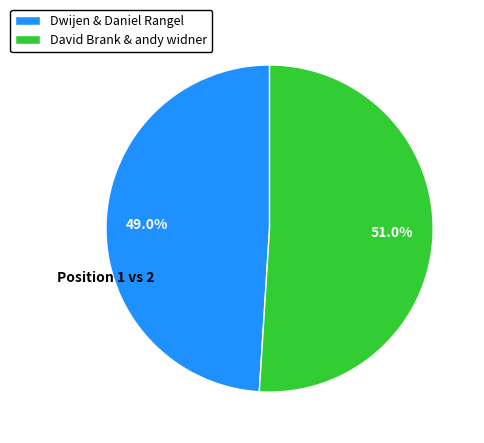

Which category has the smallest portion of the pie?

Dwijen & Daniel Rangel